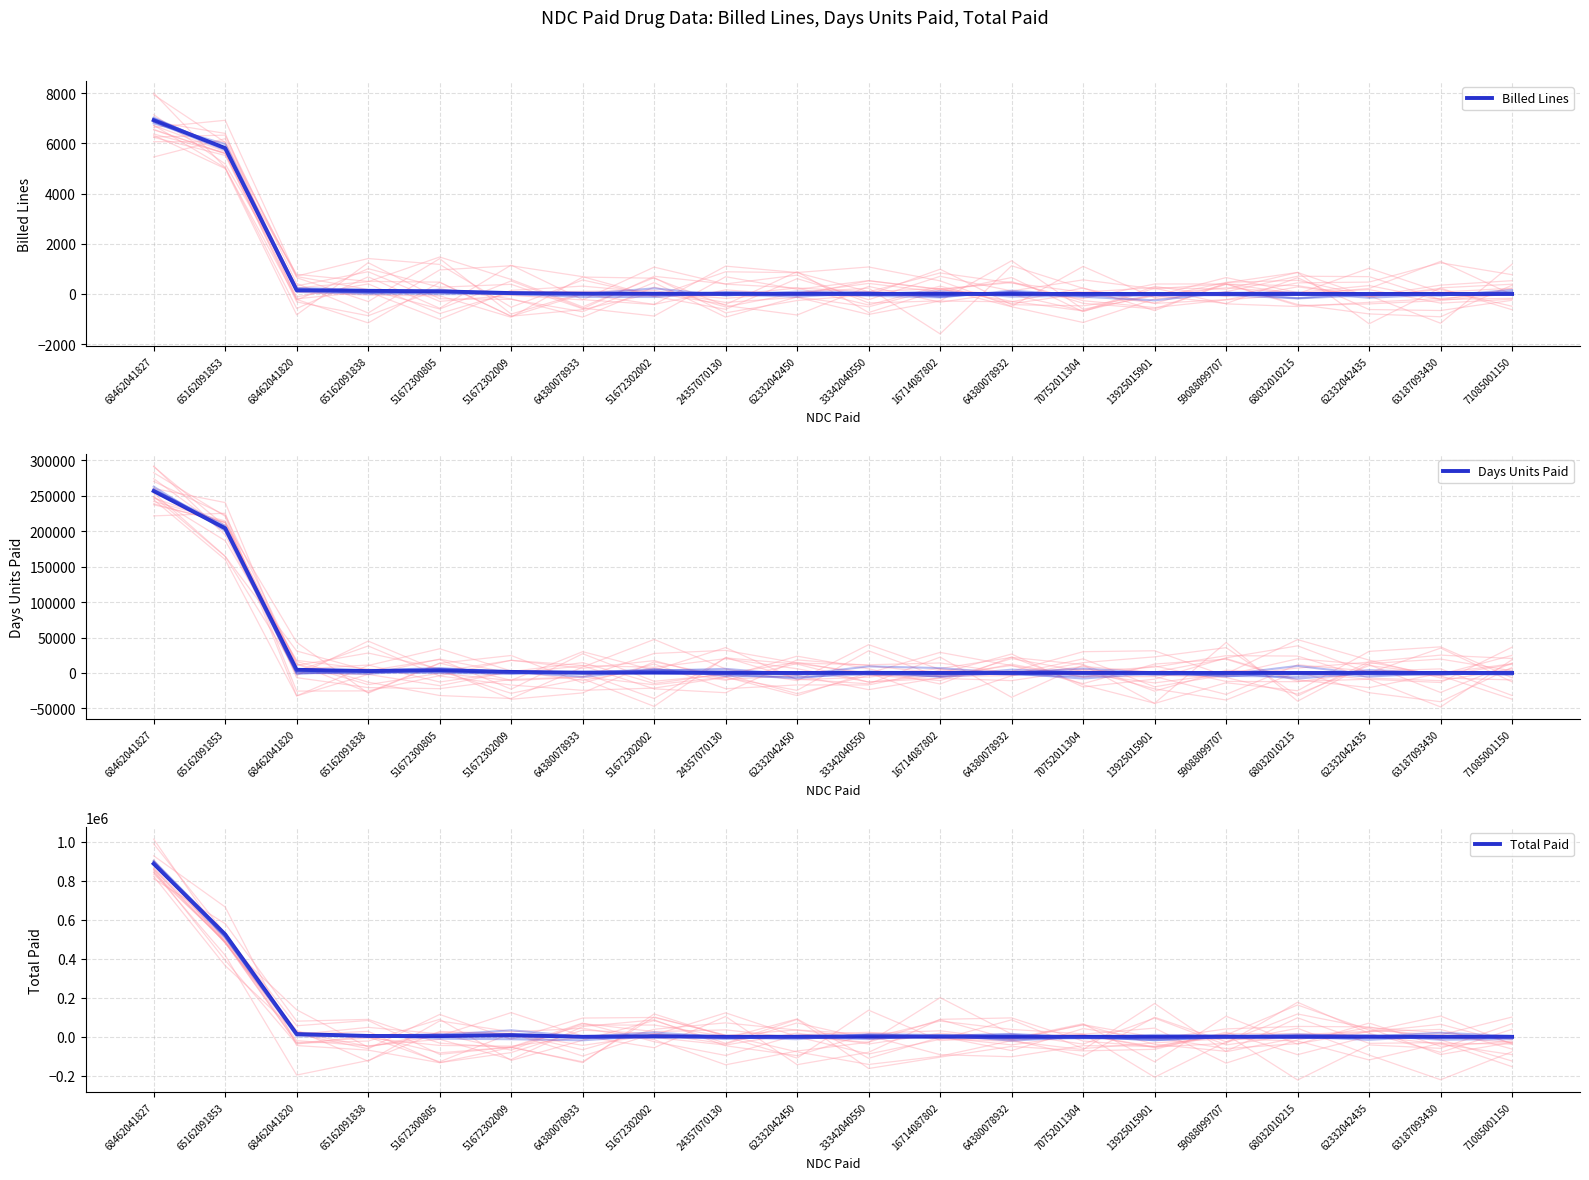

True or false: Total Paid has more than 2 points higher than both neighbors.

True